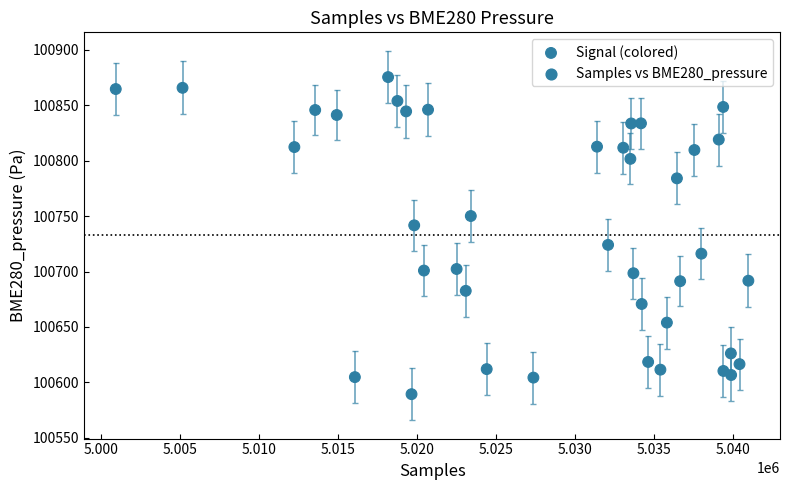

What is the range of Y values (max minus min)?

285.9